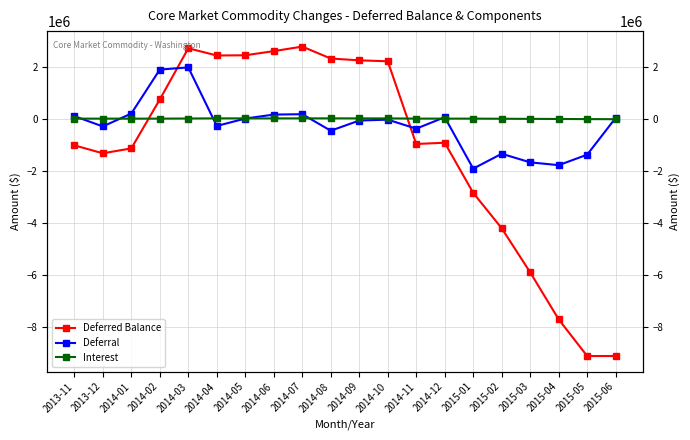

At which category does the chart reach its peak across all series?

2014-07